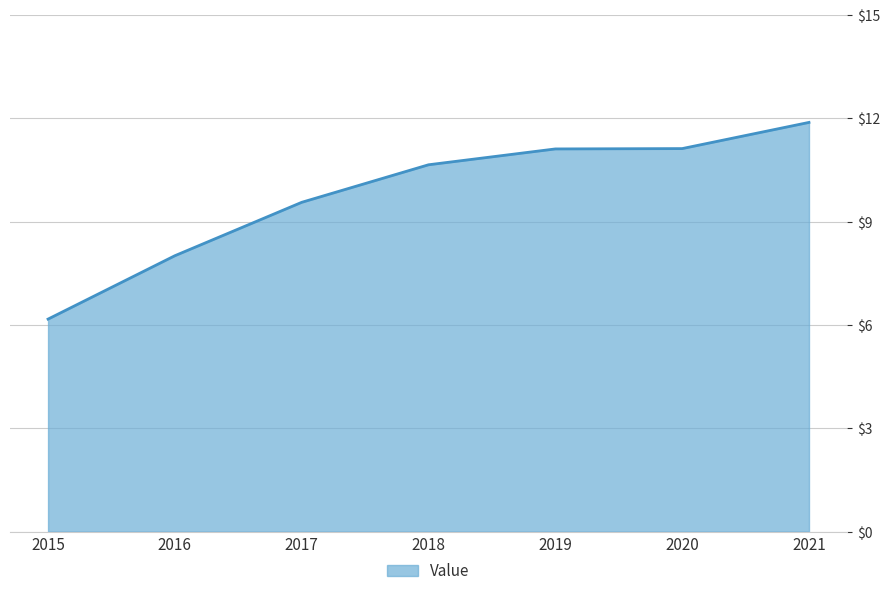

At which label does the data first exceed 10?

2018